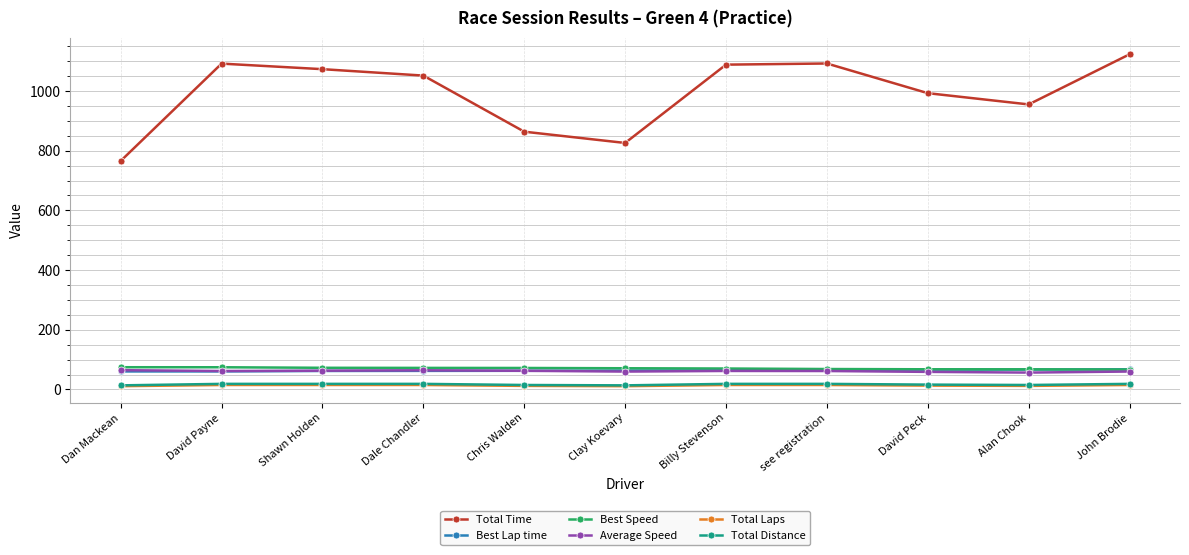

Which category has the lowest value in the Total Time series?

Dan Mackean